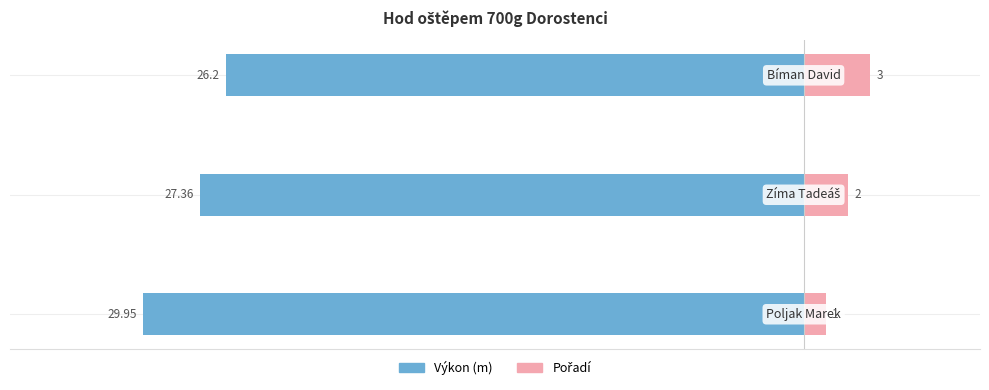

How many groups of bars are there?

3